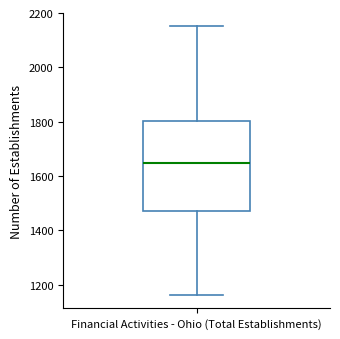

Where is the upper edge of the box for Financial Activities - Ohio (Total Establishments) on the y-axis? The values are not printed on the chart, so give them approximately, as read against the axis.

1800